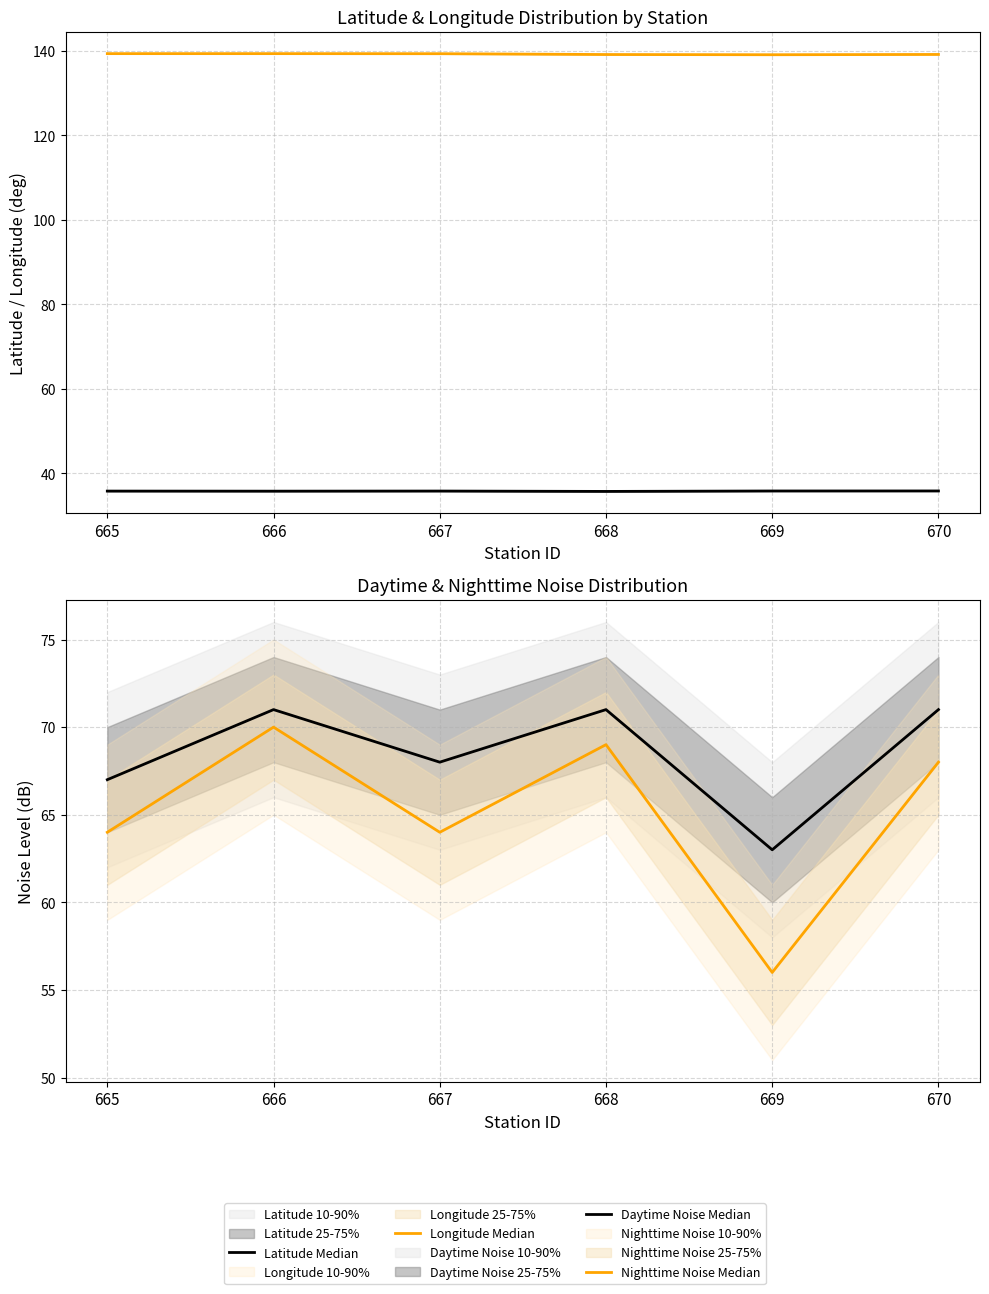

Is it true that Longitude Median equals 234.3 at 669?

False